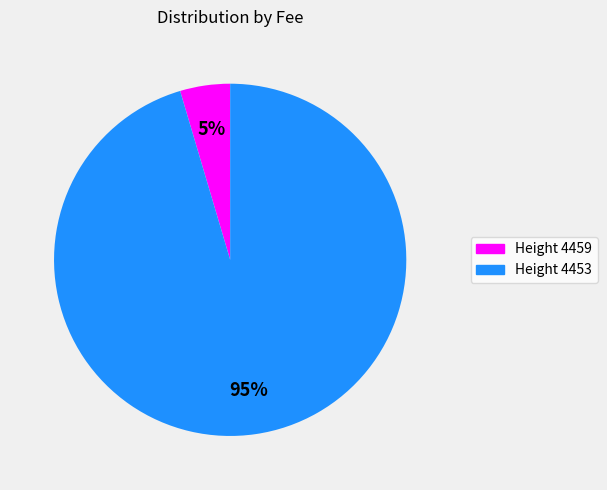

Is there a majority slice in this chart?

Yes